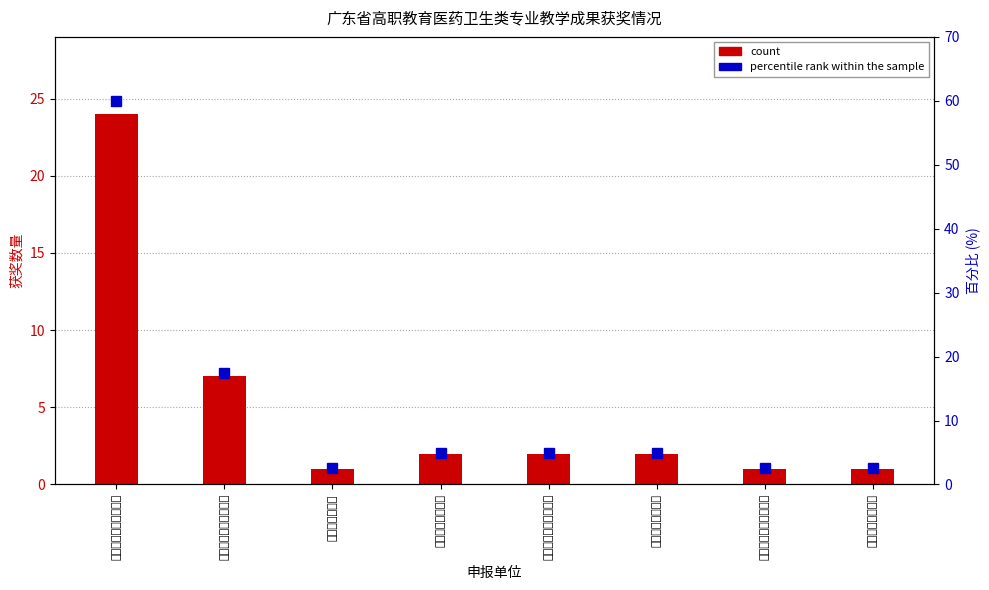

Count the number of values greater than 5.

2